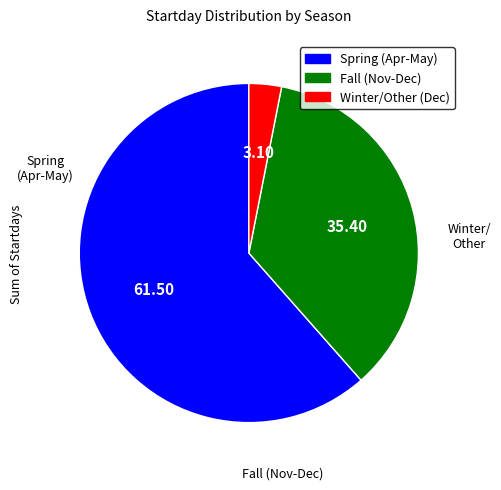

Is there a majority slice in this chart?

Yes